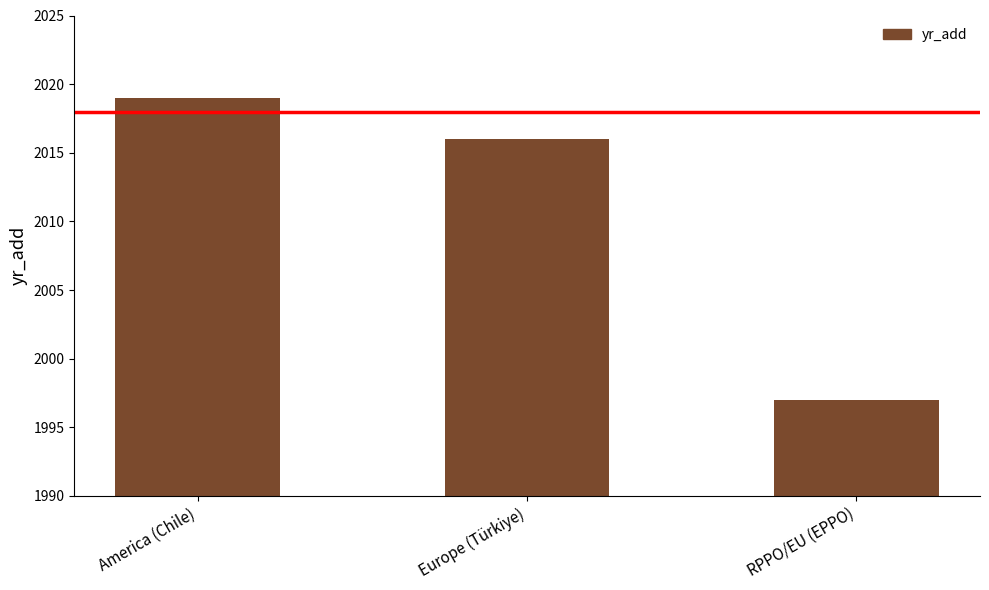

The value at Europe (Türkiye) is 464. True or false?

False